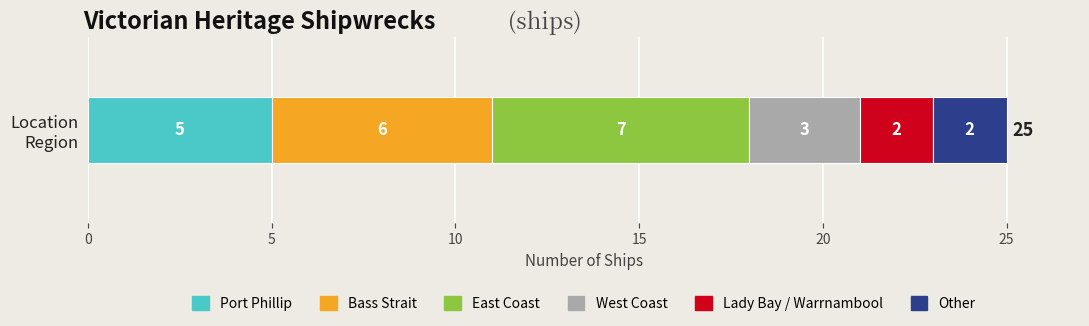

What is the highest value of the Port Phillip series?

5